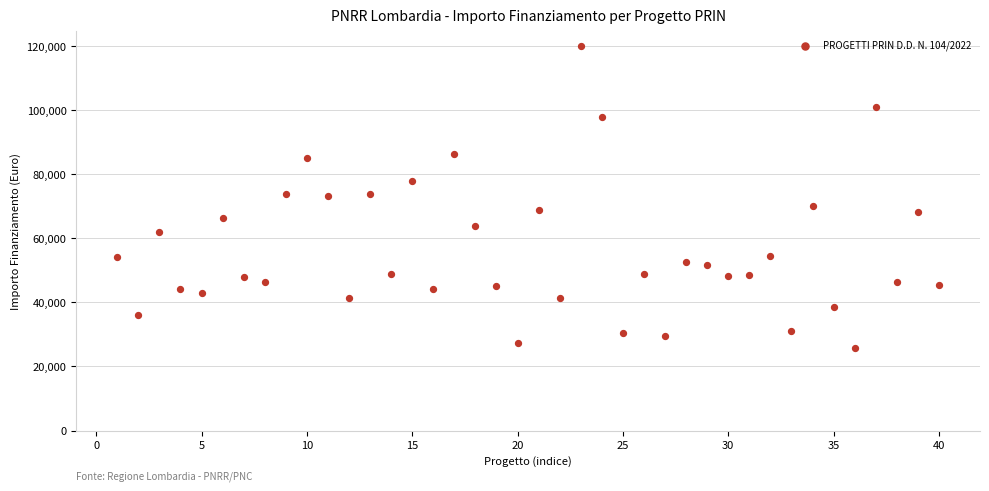

What is the range of X values (max minus min)?

39.0